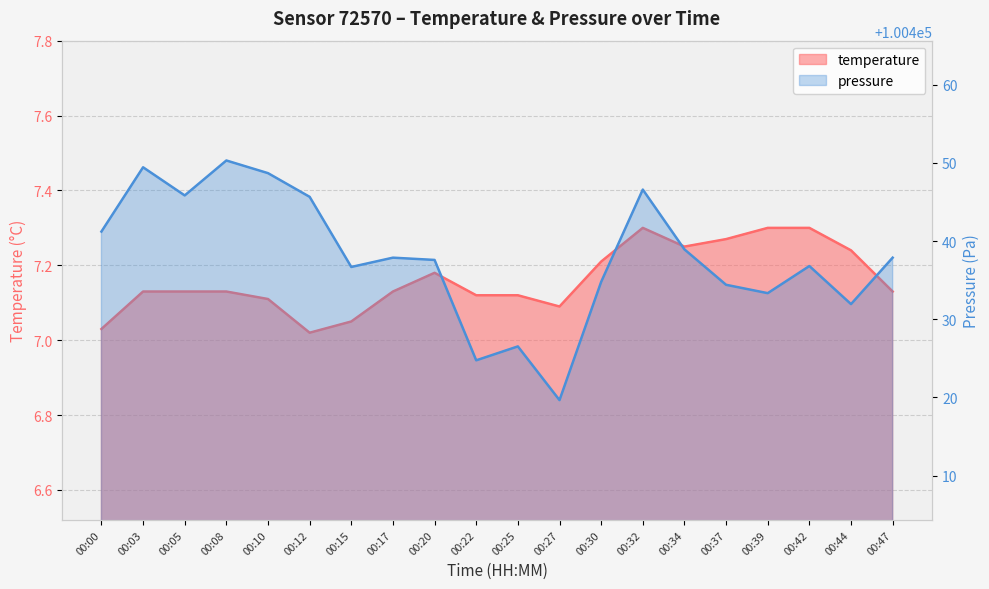

True or false: temperature and pressure_scaled intersect in this chart.

False